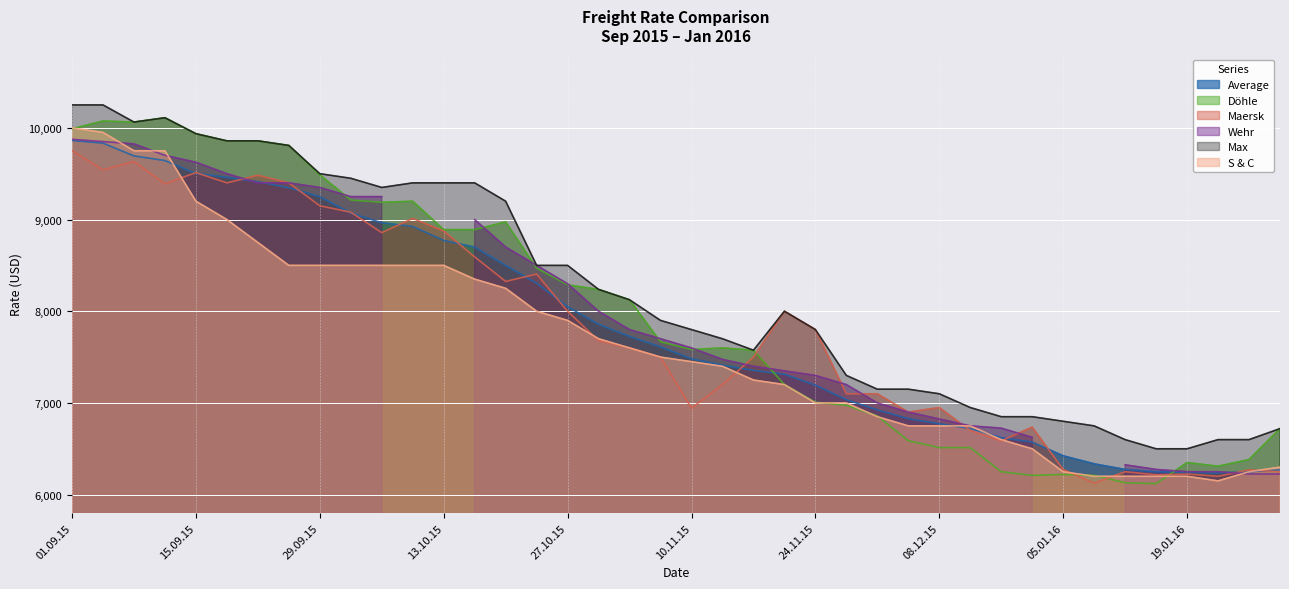

What is the lowest value of the Average series?

6237